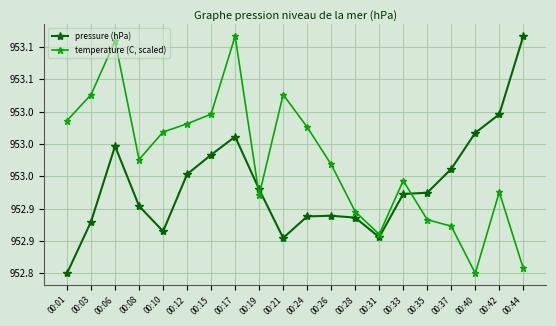

Between 00:19 and 00:08, which is larger?

00:19